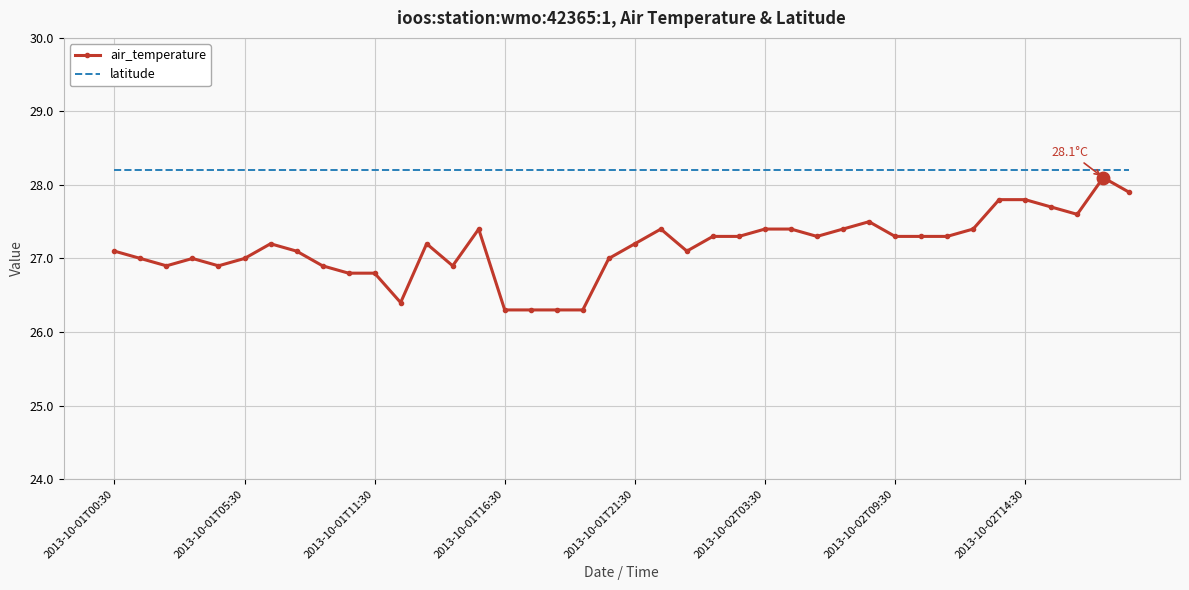

Which series has the widest spread of values?

air_temperature